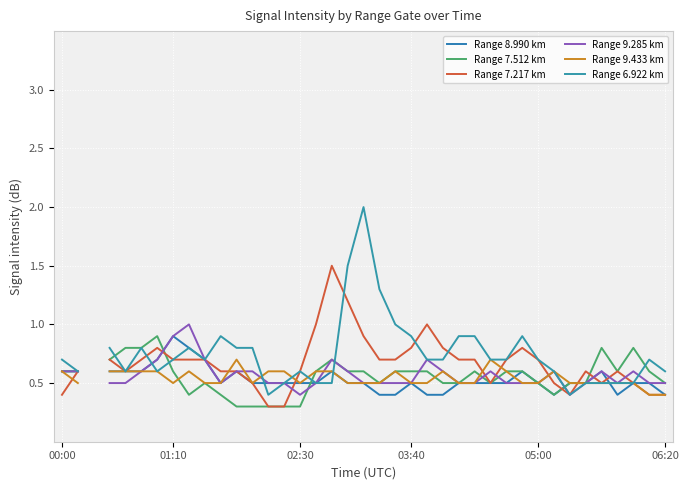

At which category is the sum across all series the highest?

19